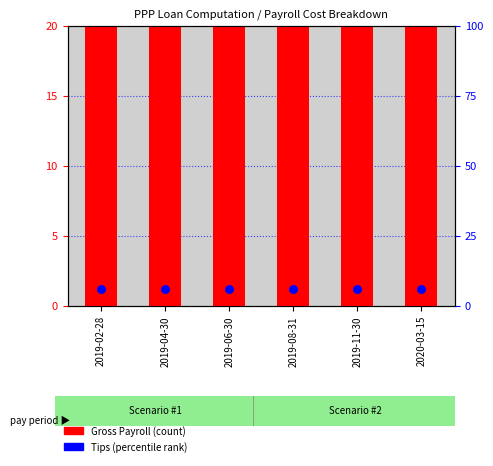

Which series has the largest total across all categories?

Gross Payroll